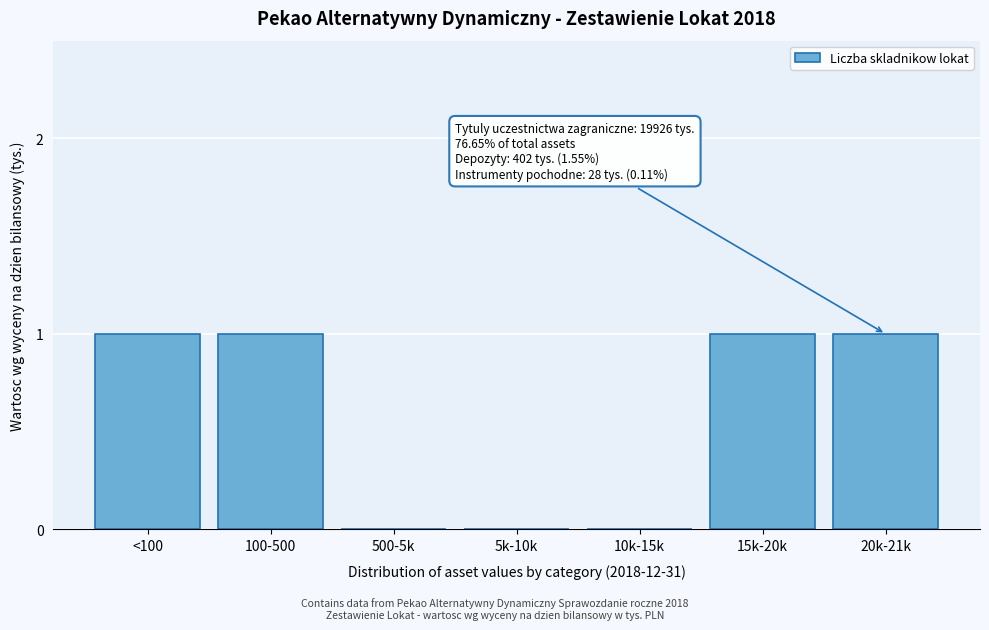

Reading right to left, transcribe all the data shown in this chart.

20k-21k=1	15k-20k=1	10k-15k=0	5k-10k=0	500-5k=0	100-500=1	<100=1